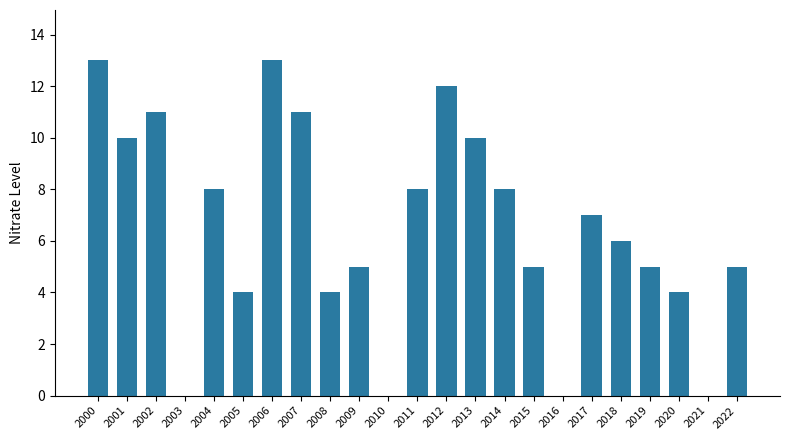

Count the number of data series in this chart.

1